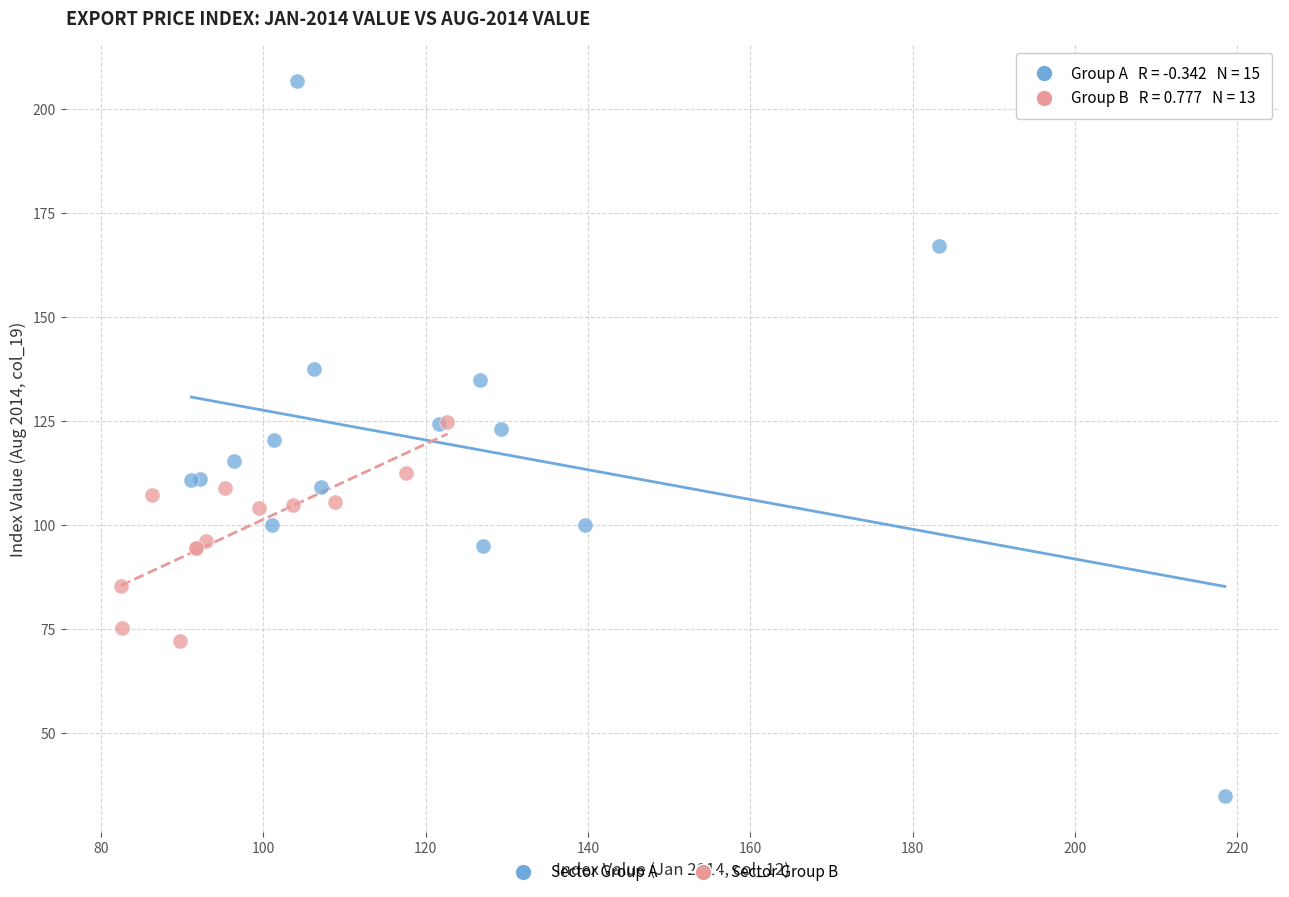

Which series reaches the minimum Y coordinate?

Sector Group A